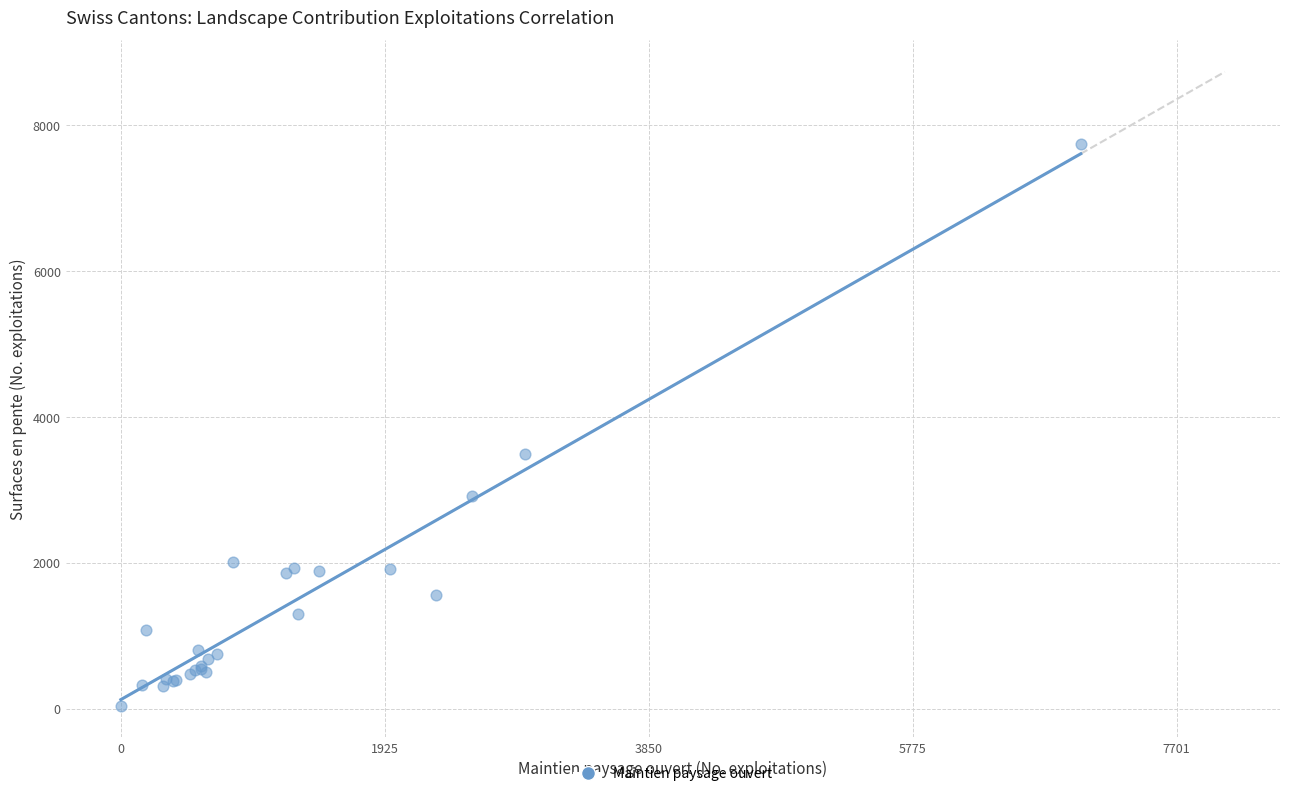

What Y value in the scatter plot is closest to 3895?

3489